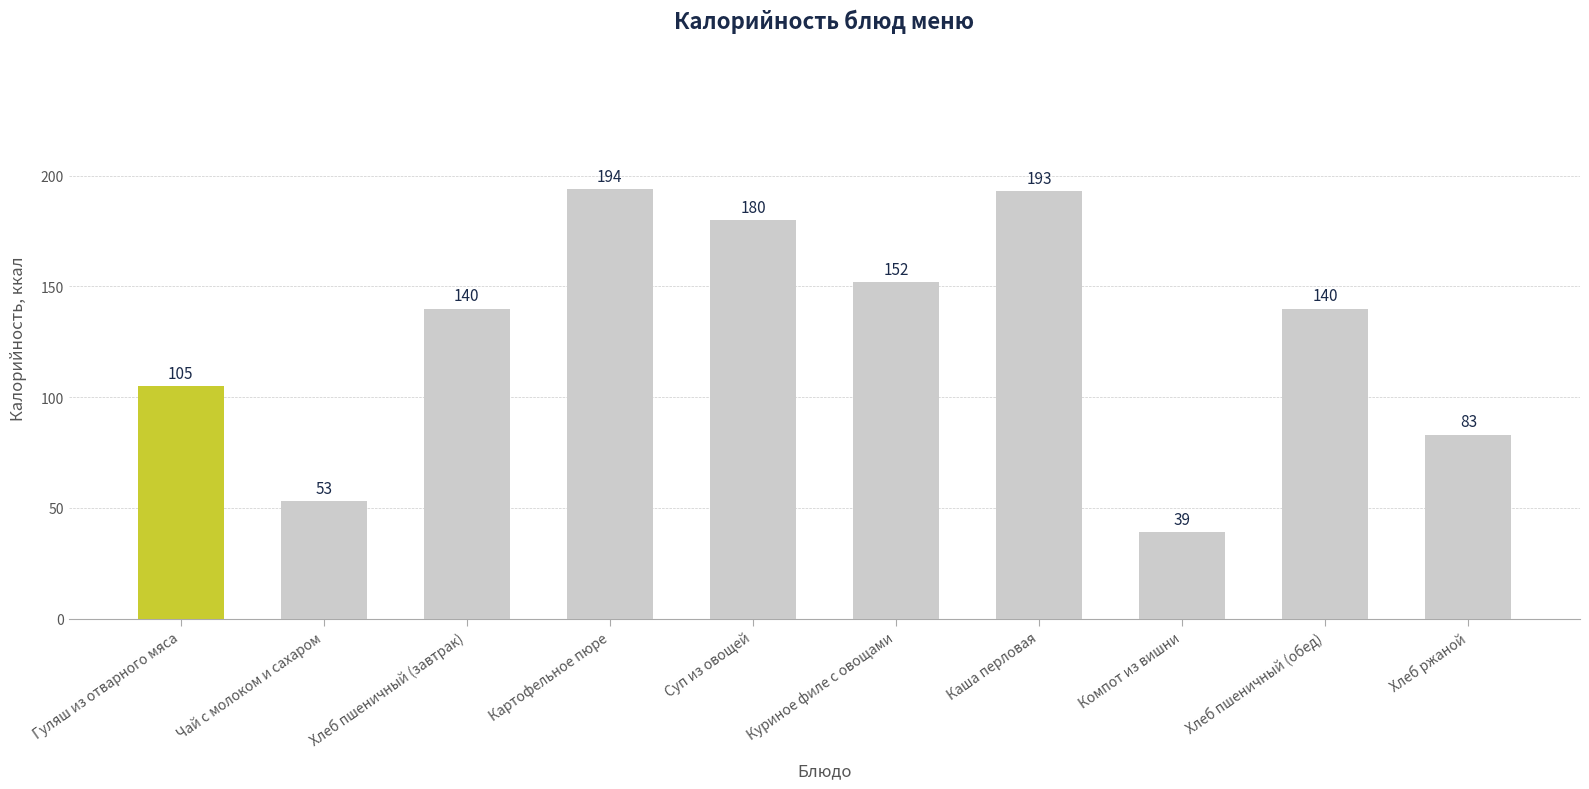

The value at Чай с молоком и сахаром is 14. True or false?

False